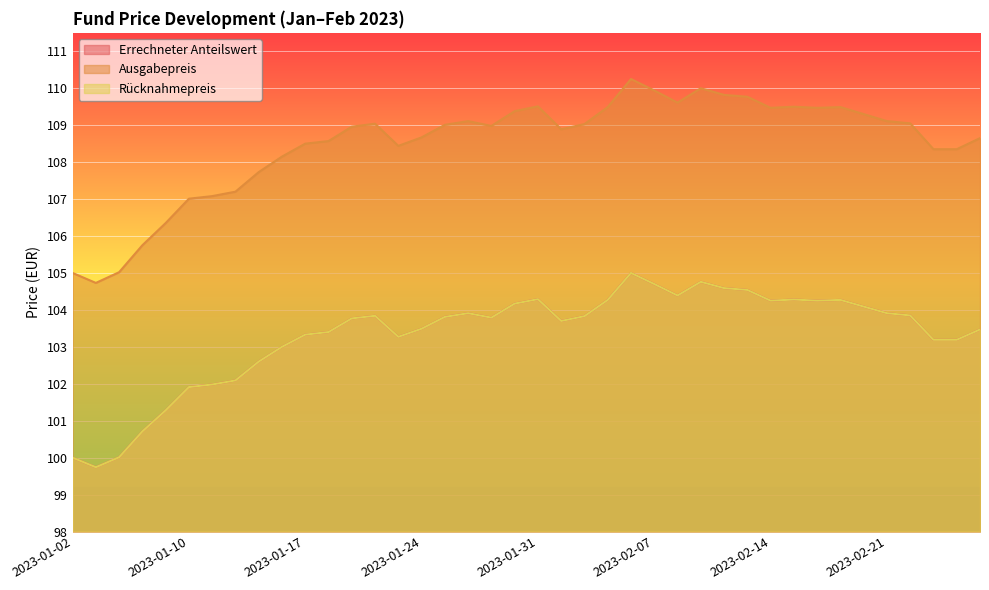

Which series has the largest range (max minus min)?

Ausgabepreis